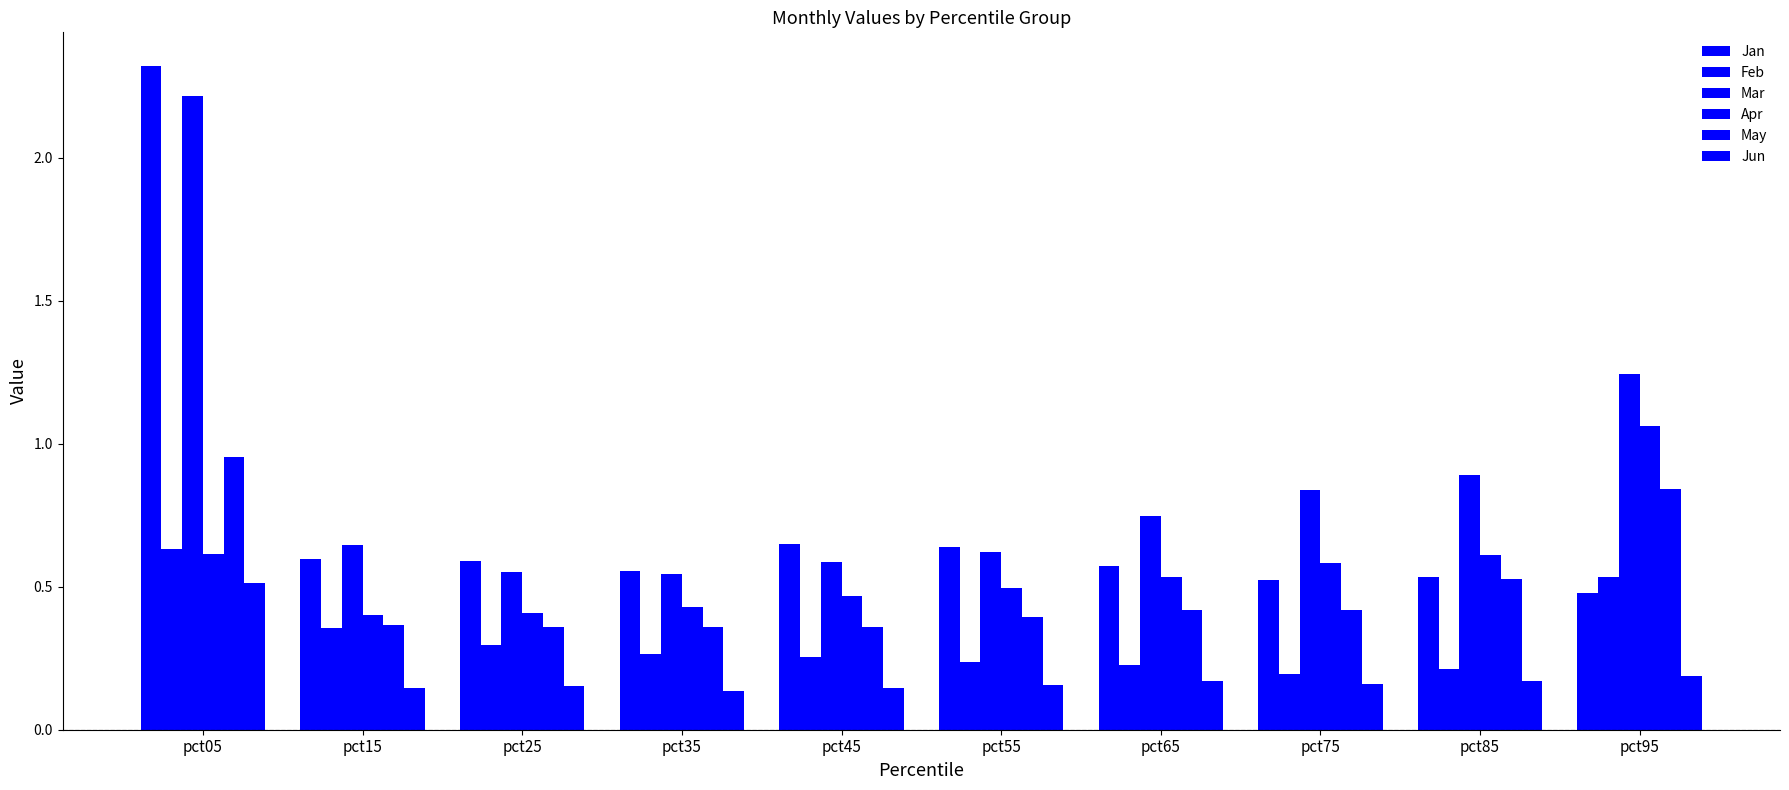

Reading right to left, what are all the values shown in this chart?

Jan: pct95=0.5	pct85=0.5	pct75=0.5	pct65=0.6	pct55=0.6	pct45=0.7	pct35=0.6	pct25=0.6	pct15=0.6	pct05=2.3
Feb: pct95=0.5	pct85=0.2	pct75=0.2	pct65=0.2	pct55=0.2	pct45=0.3	pct35=0.3	pct25=0.3	pct15=0.4	pct05=0.6
Mar: pct95=1.2	pct85=0.9	pct75=0.8	pct65=0.7	pct55=0.6	pct45=0.6	pct35=0.5	pct25=0.6	pct15=0.6	pct05=2.2
Apr: pct95=1.1	pct85=0.6	pct75=0.6	pct65=0.5	pct55=0.5	pct45=0.5	pct35=0.4	pct25=0.4	pct15=0.4	pct05=0.6
May: pct95=0.8	pct85=0.5	pct75=0.4	pct65=0.4	pct55=0.4	pct45=0.4	pct35=0.4	pct25=0.4	pct15=0.4	pct05=1.0
Jun: pct95=0.2	pct85=0.2	pct75=0.2	pct65=0.2	pct55=0.2	pct45=0.1	pct35=0.1	pct25=0.2	pct15=0.1	pct05=0.5